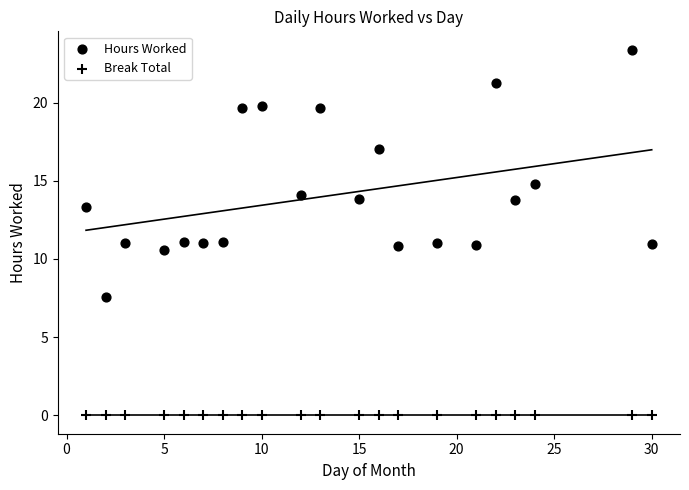

How many data points are displayed?

42